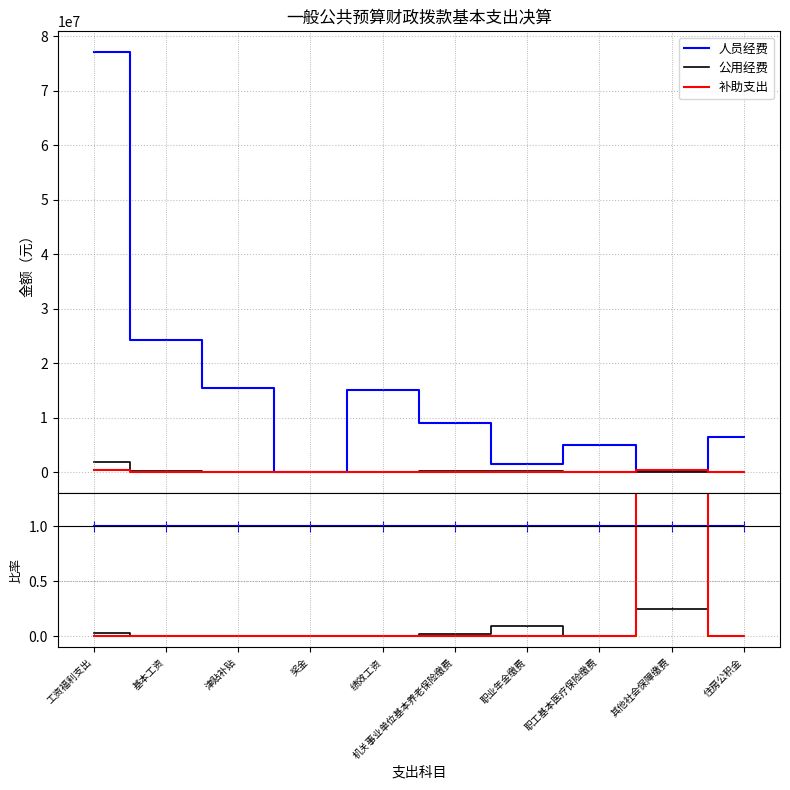

Reading left to right, what are all the values shown in this chart?

人员经费: 1.0	1.0	1.0	1.0	1.0	1.0	1.0	1.0	1.0	1.0
公用经费: 0.0	0.0	0.0	0.0	0.0	0.0	0.1	0.0	0.2	0.0
补助支出: 0.0	0.0	0.0	0.0	0.0	0.0	0.0	0.0	1.4	0.0